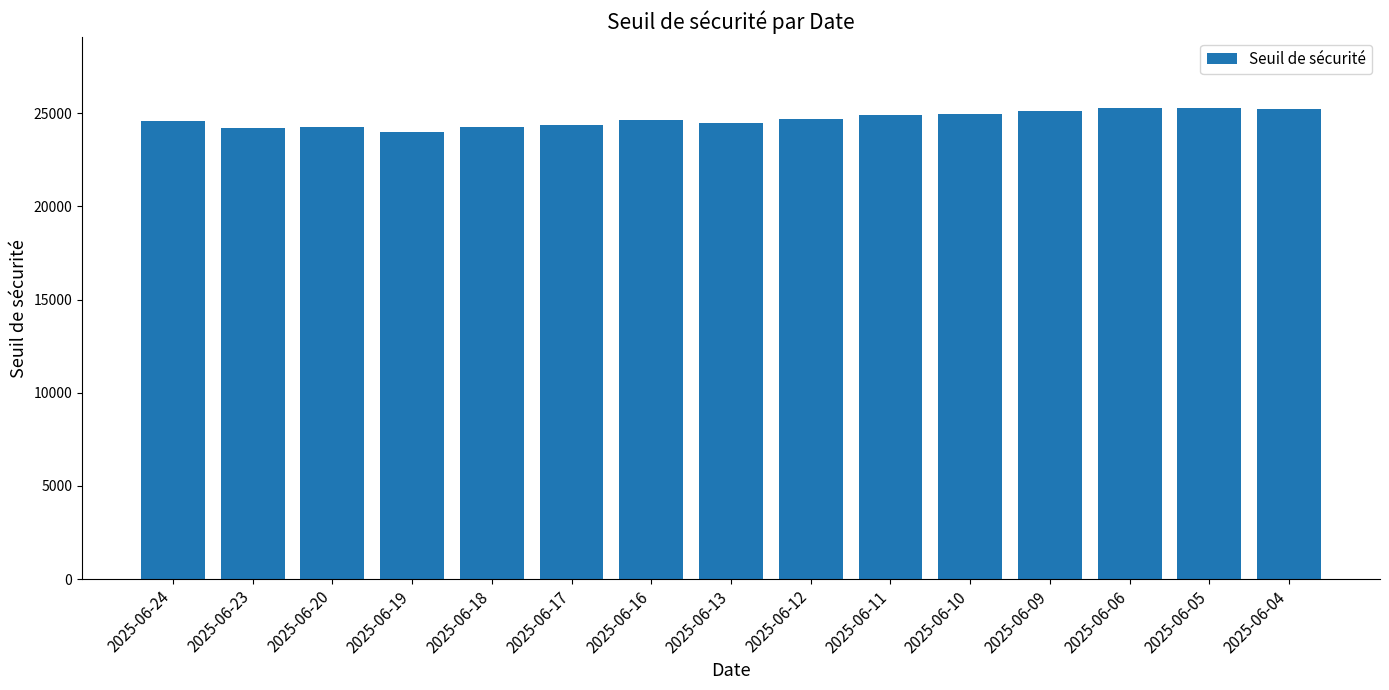

Is it true that the value at 2025-06-19 is 23979.7?

True